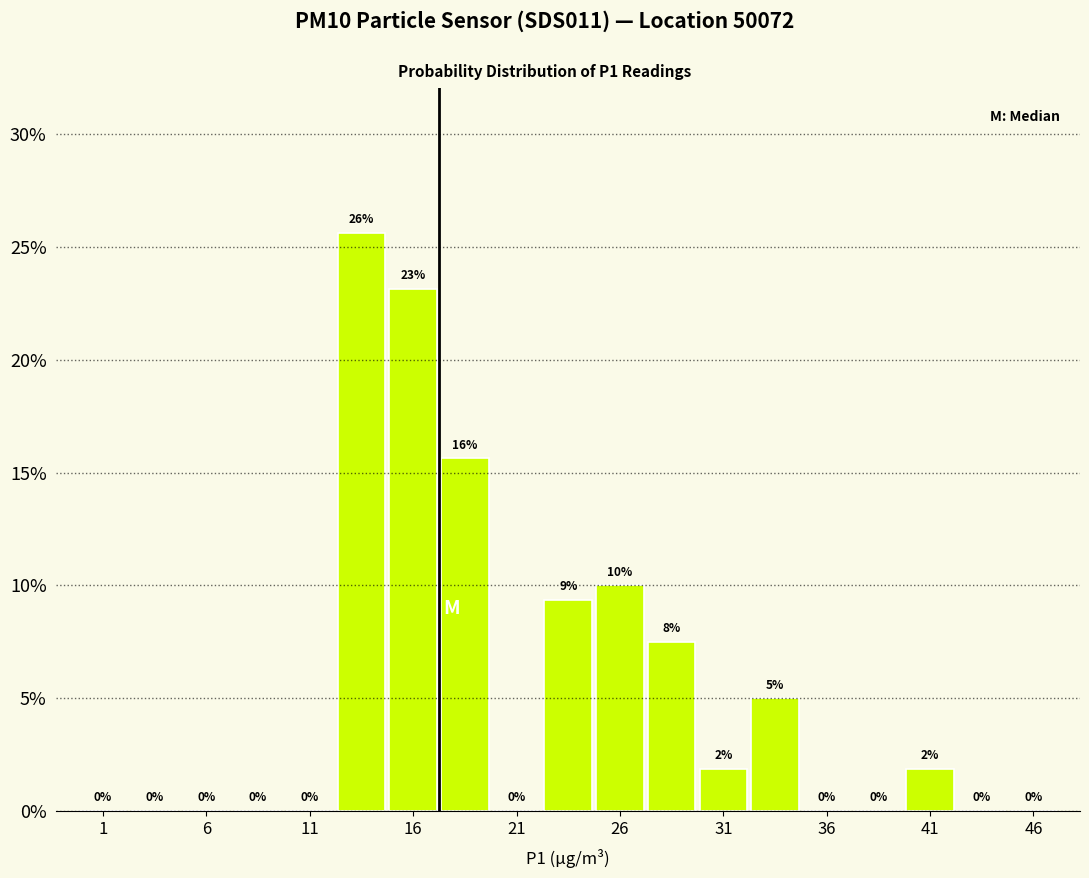

Over which range of the x-axis is the bar tallest?

12.5 to 15.0